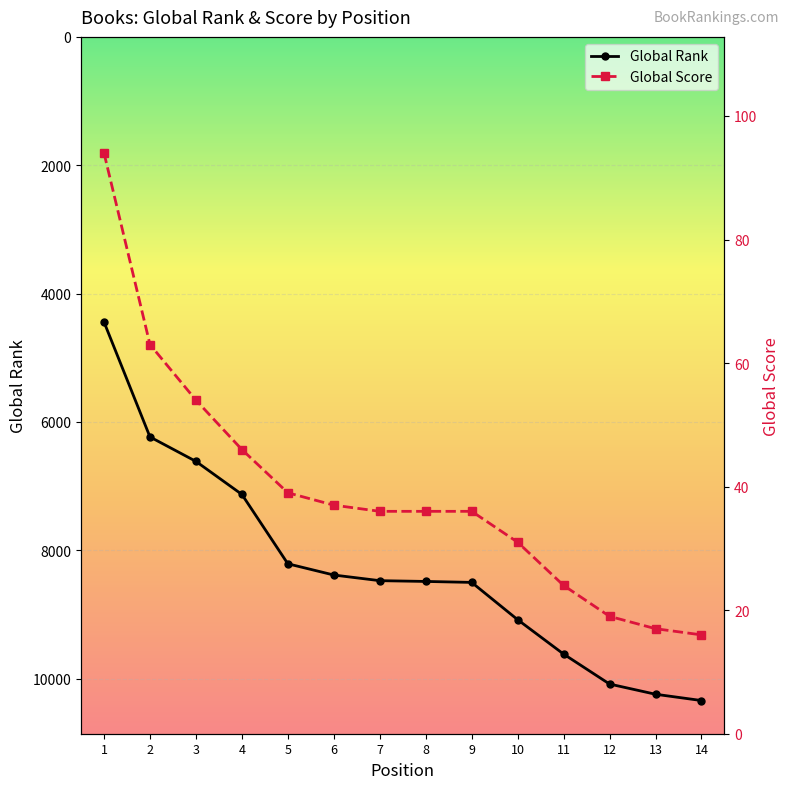

True or false: Global Score and Global Rank cross at least once.

False